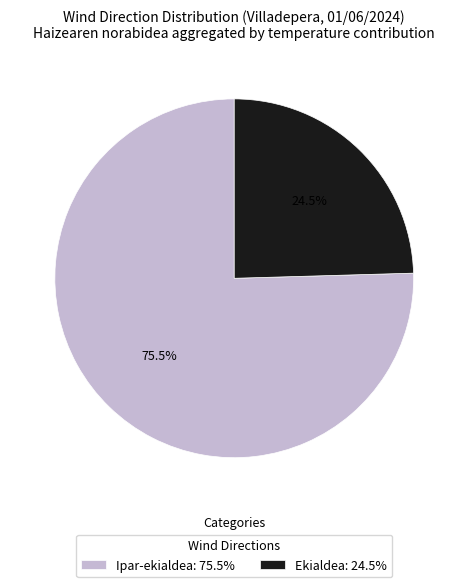

Is there any slice that represents more than half of the pie?

Yes